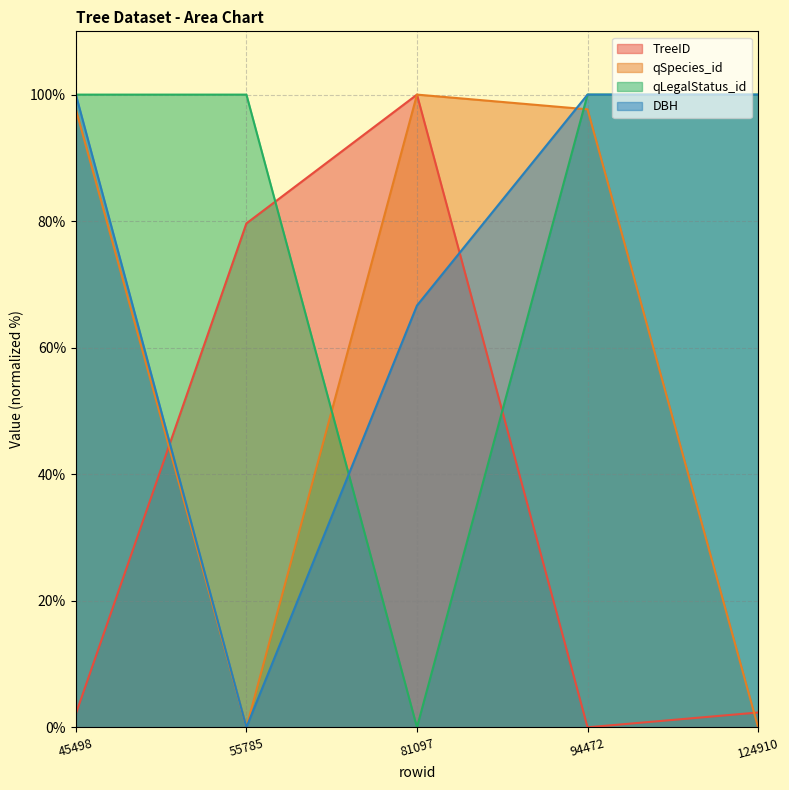

How many lines are shown in the chart?

4